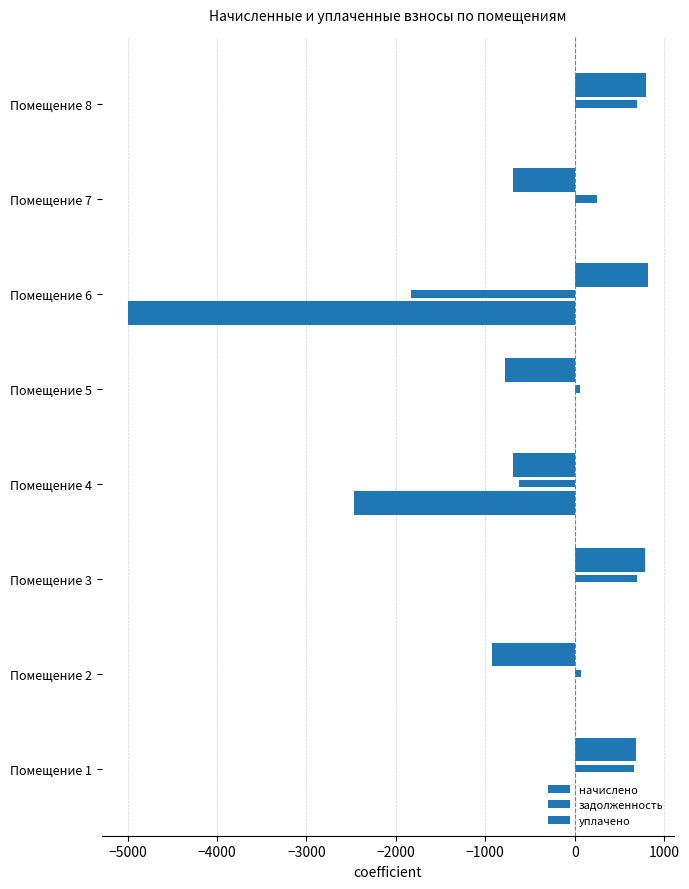

What is the maximum value for уплачено?

702.2